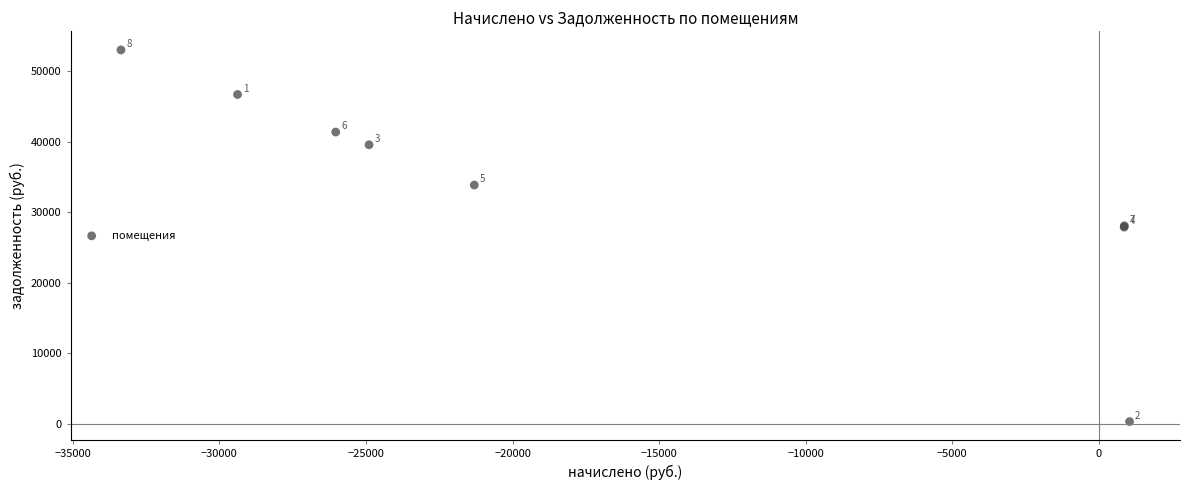

What Y value in the scatter plot is closest to 26662?

27885.8